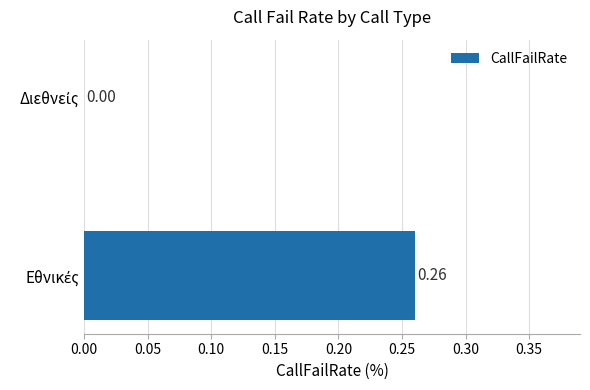

What is the average value?

0.1